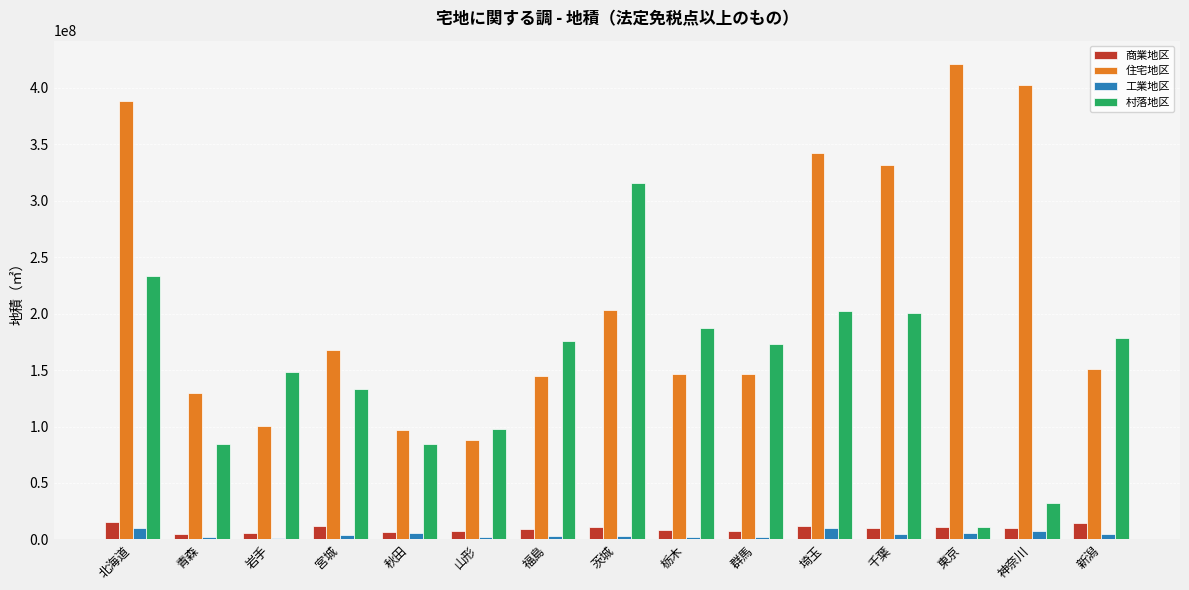

Between 福島 and 茨城, which series saw the biggest shift?

村落地区